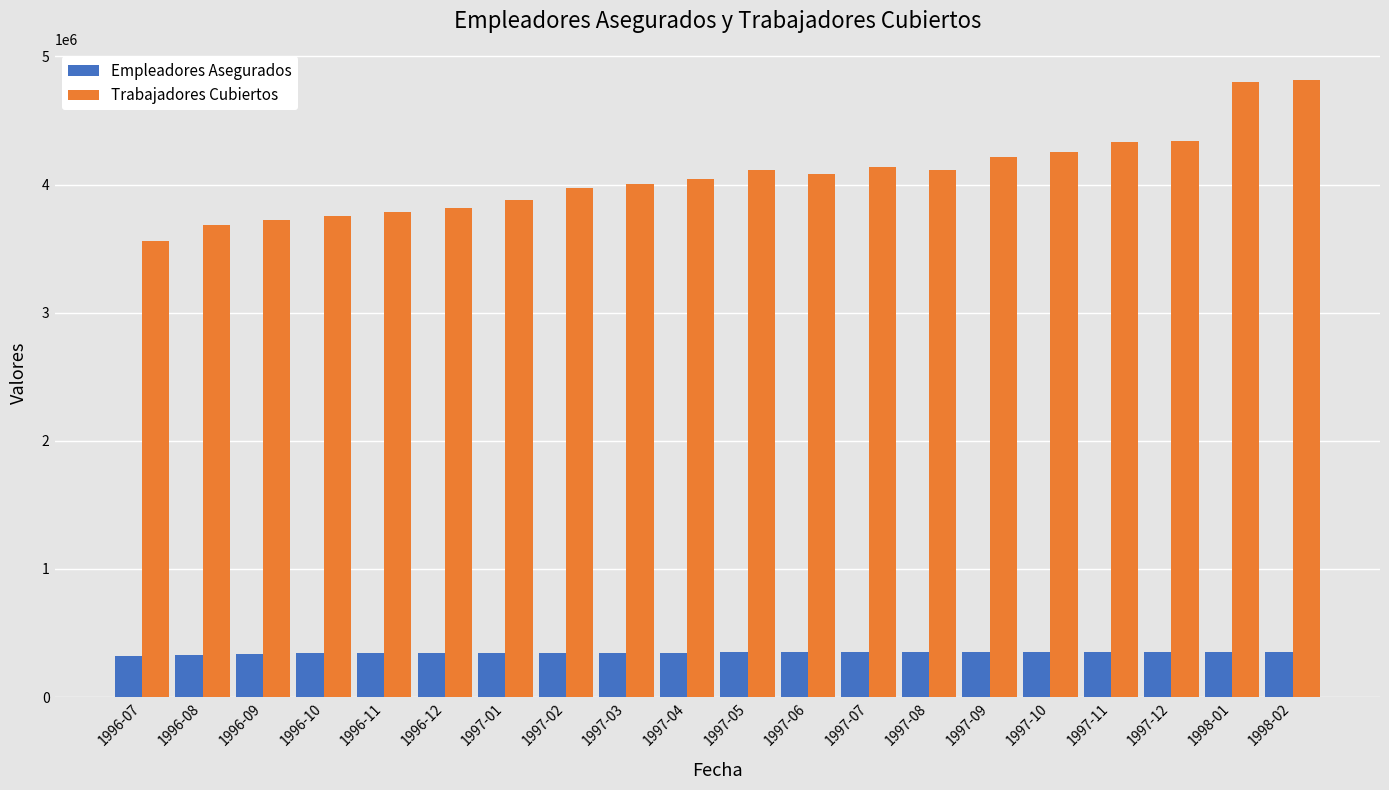

Between 1996-07 and 1997-10, which series saw the biggest shift?

Trabajadores Cubiertos